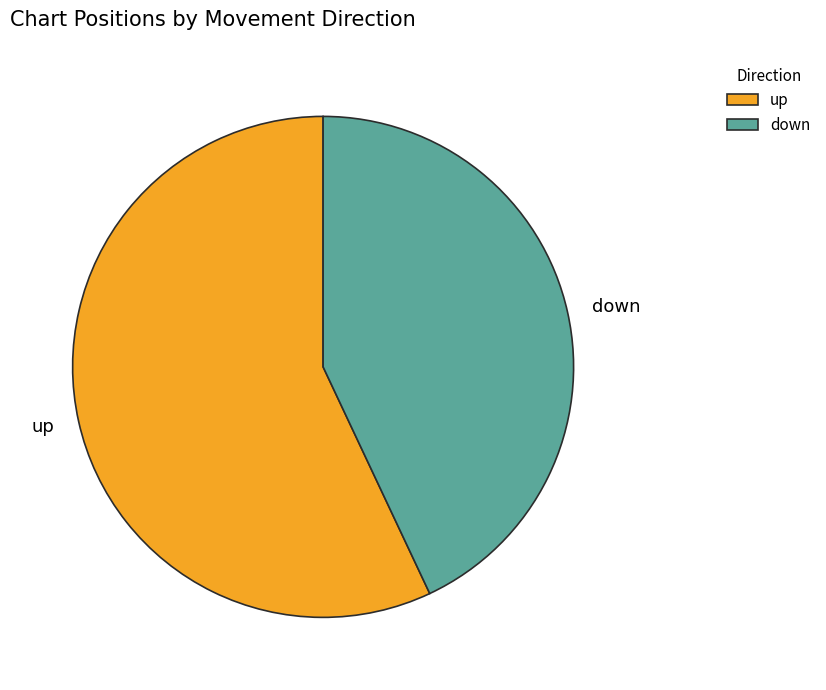

Between down and up, which is larger?

up